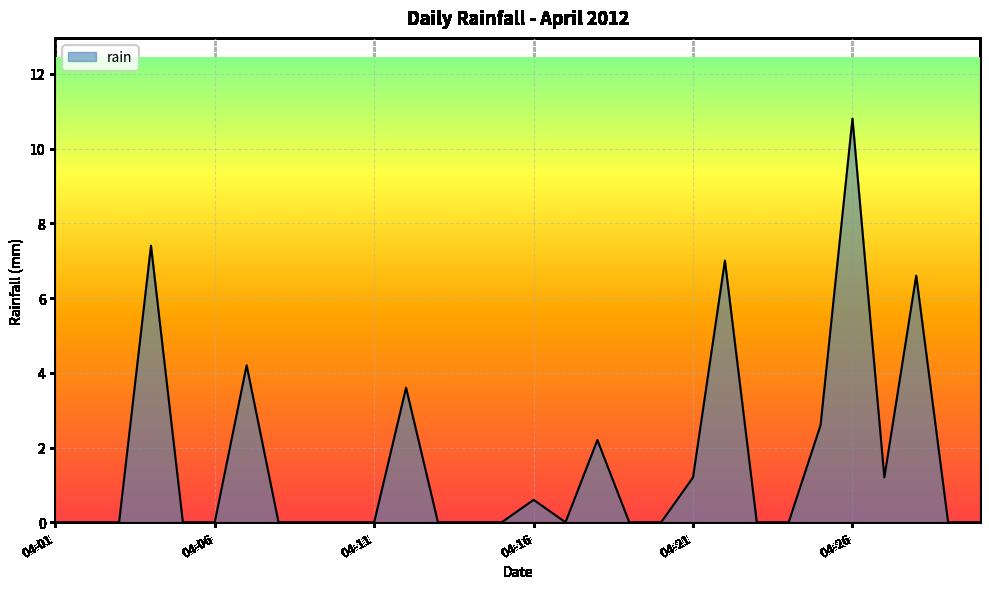

What is the maximum value shown in the chart?

10.8